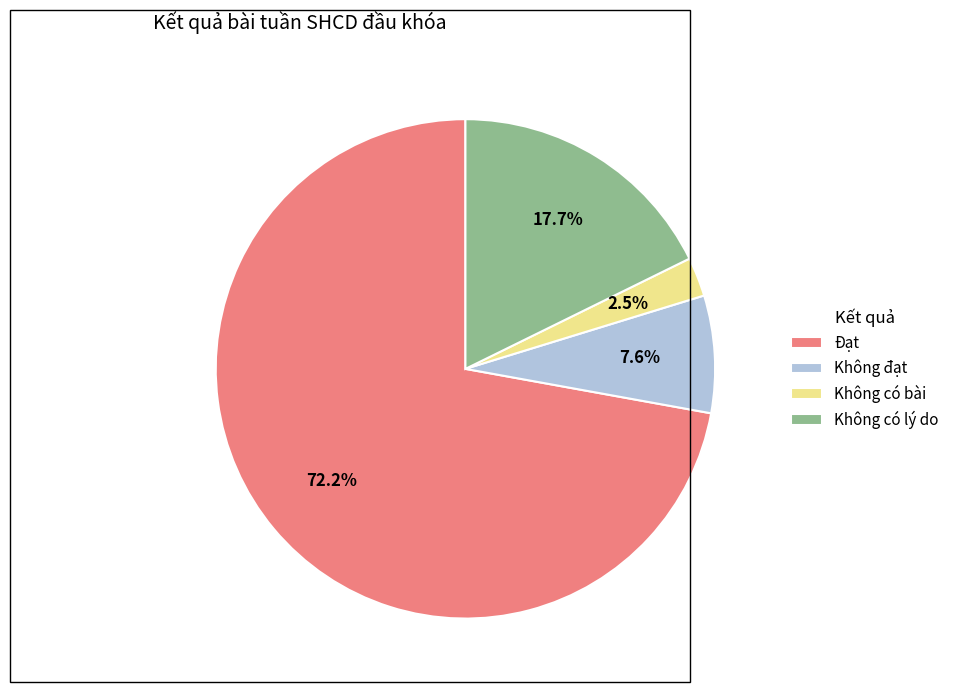

How many slices are in this pie chart?

4